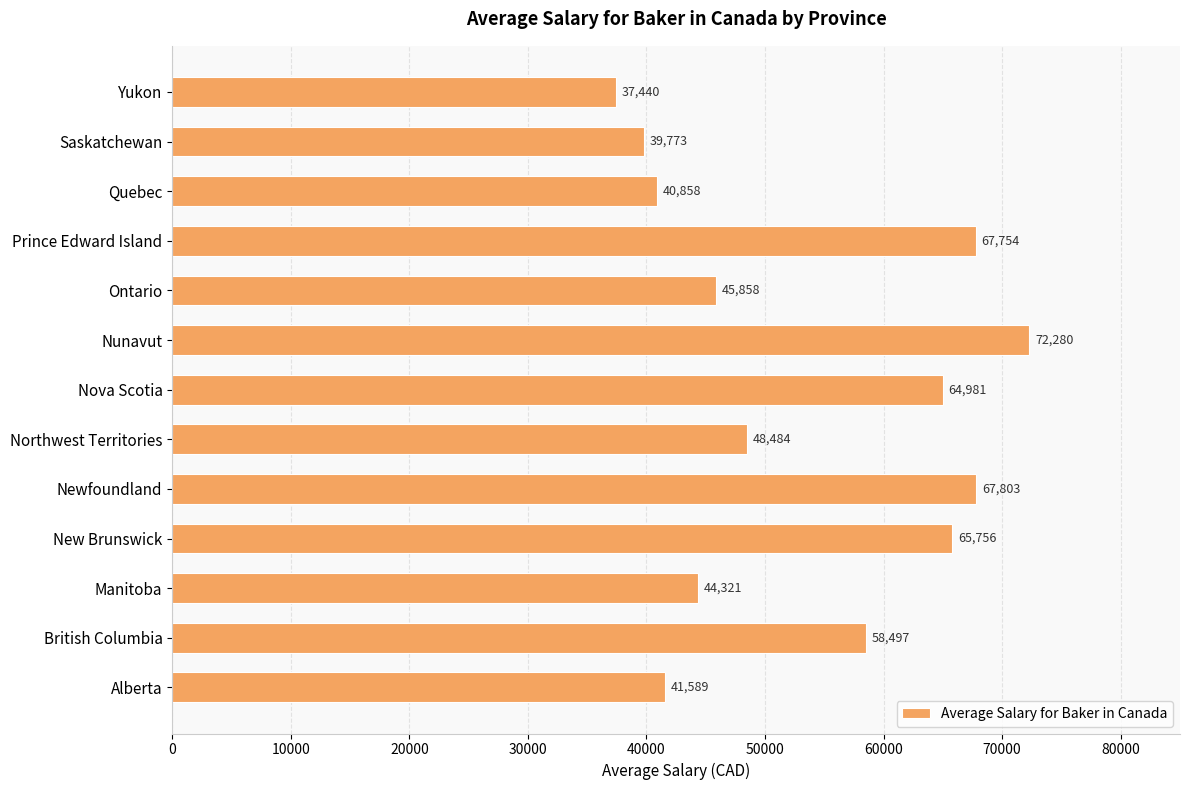

Reading top to bottom, list all the values displayed in this chart.

37440	39773	40858	67754	45858	72280	64981	48484	67803	65756	44321	58497	41589